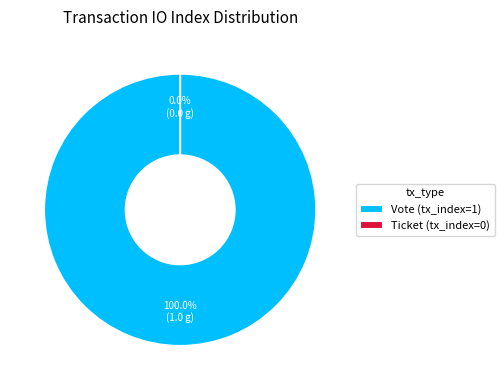

Does Vote (tx_index=1) represent more than half of the total?

Yes